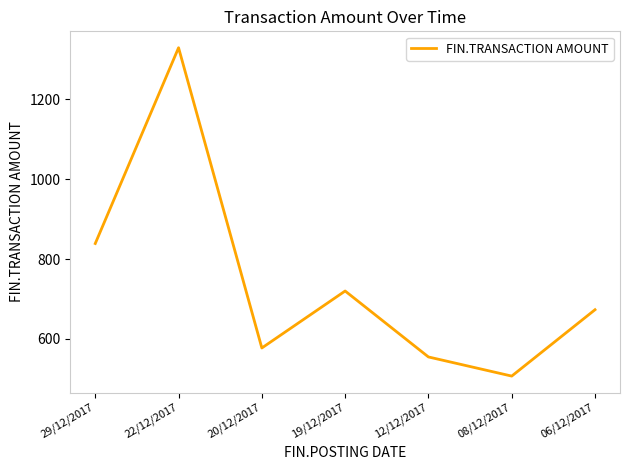

What is the change in value from 20/12/2017 to 19/12/2017?

+142.5